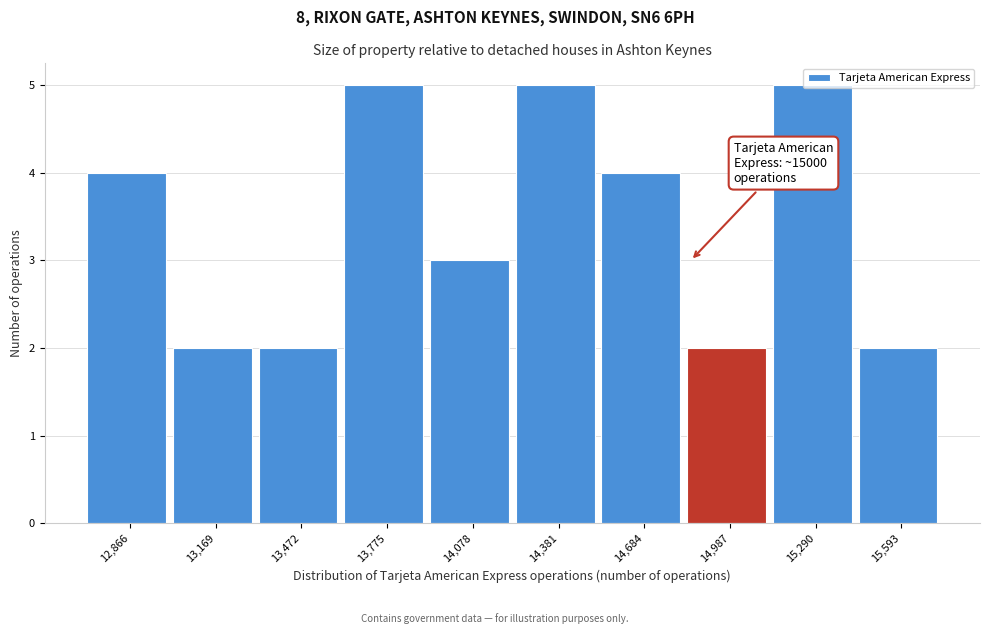

What is the difference between the second highest and second lowest values?

3